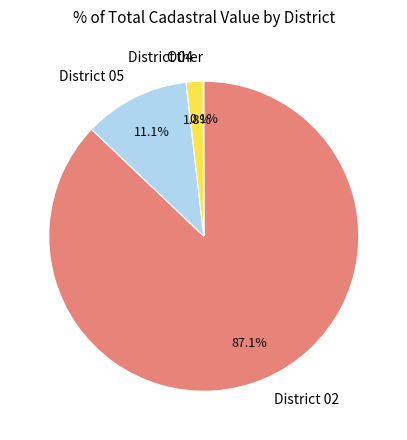

Is the sum of District 04 and District 02 greater than half?

Yes